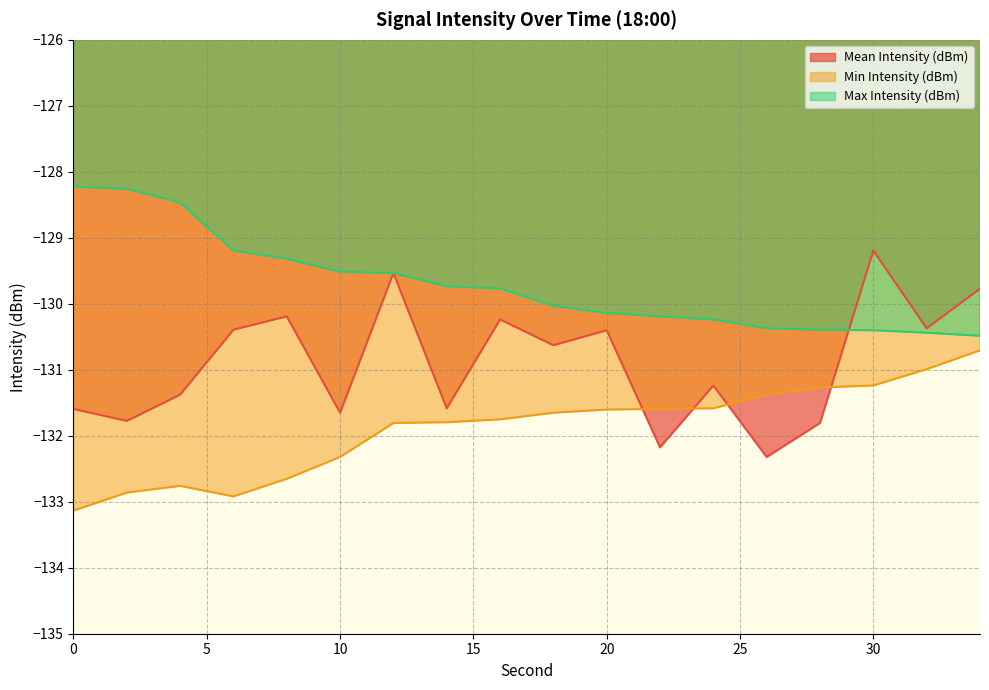

Which series changed the most between 18 and 32?

Min Intensity (dBm)